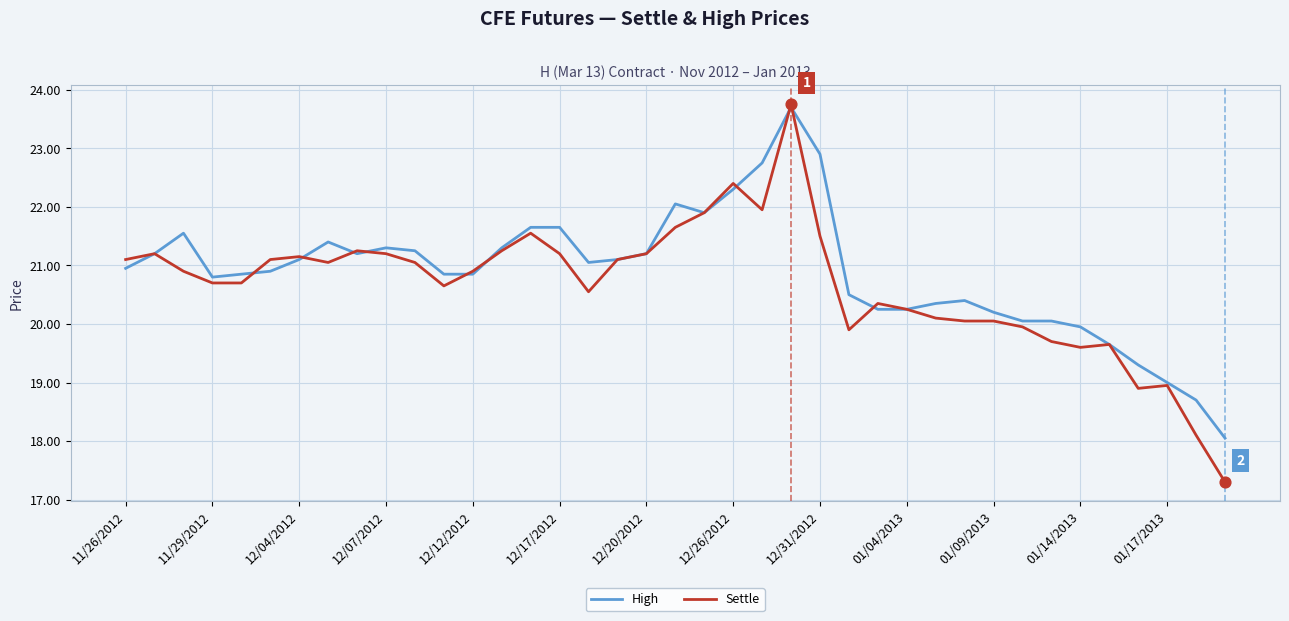

Which series has the largest range (max minus min)?

Settle